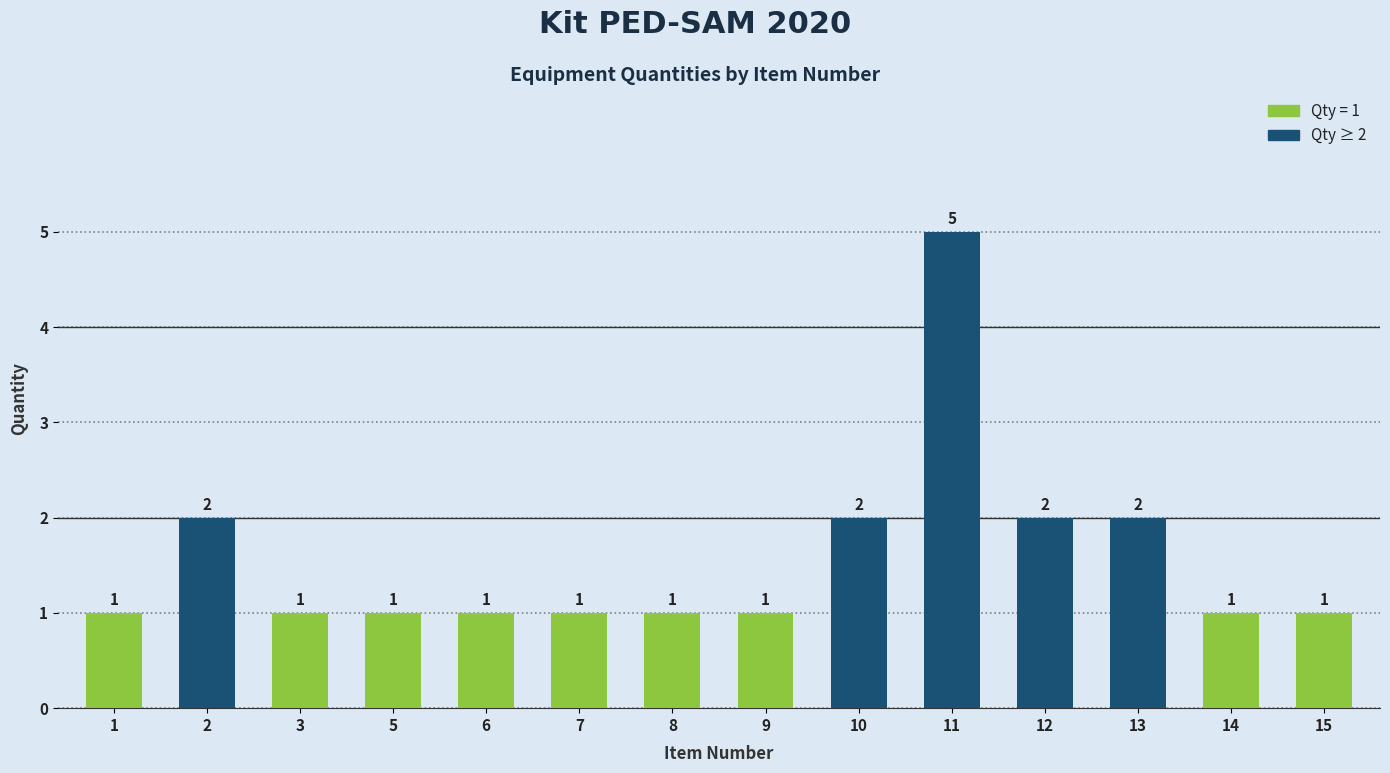

What is the greatest value displayed?

5